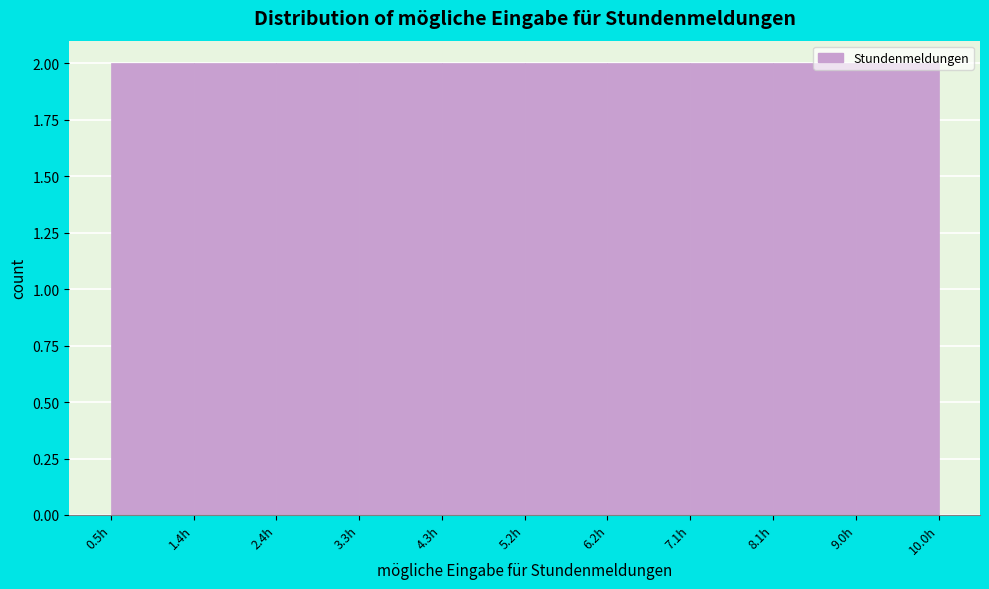

Reading left to right, transcribe this chart: for each bar, give the range it covers on the x-axis and its height. Neither the bar edges nor the heights are printed on the chart, so give them approximately, as read against the axes.

0.50 to 1.45: 2
1.45 to 2.40: 2
2.40 to 3.35: 2
3.35 to 4.30: 2
4.30 to 5.25: 2
5.25 to 6.20: 2
6.20 to 7.15: 2
7.15 to 8.10: 2
8.10 to 9.05: 2
9.05 to 10.00: 2